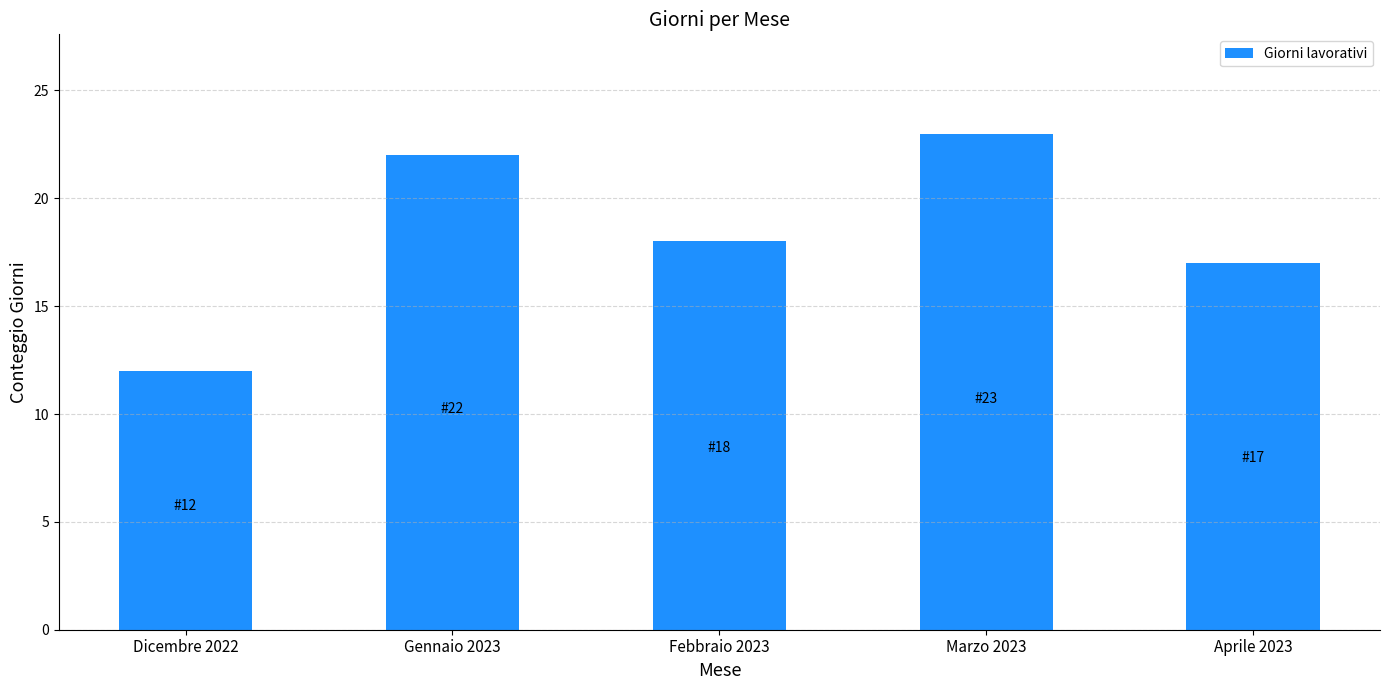

Reading right to left, list all the values displayed in this chart.

17	23	18	22	12